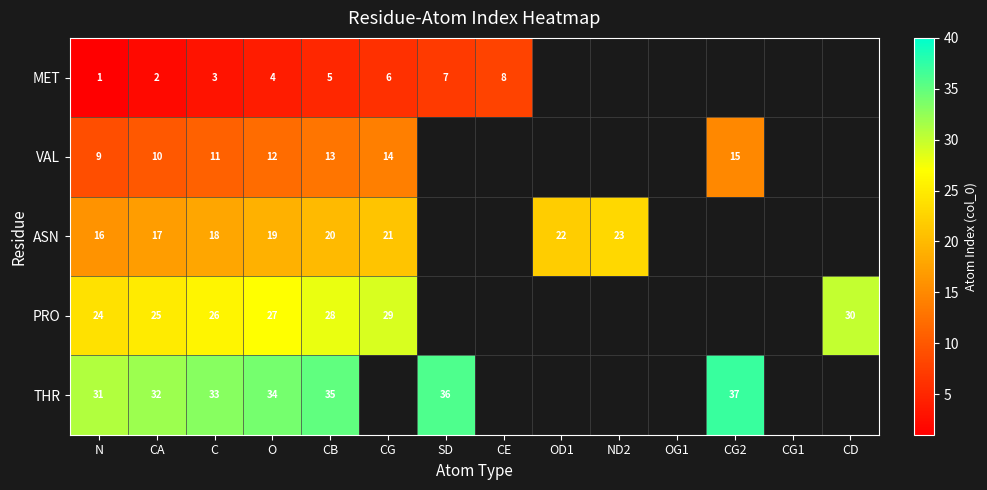

What is the total value across all series at CB?

101